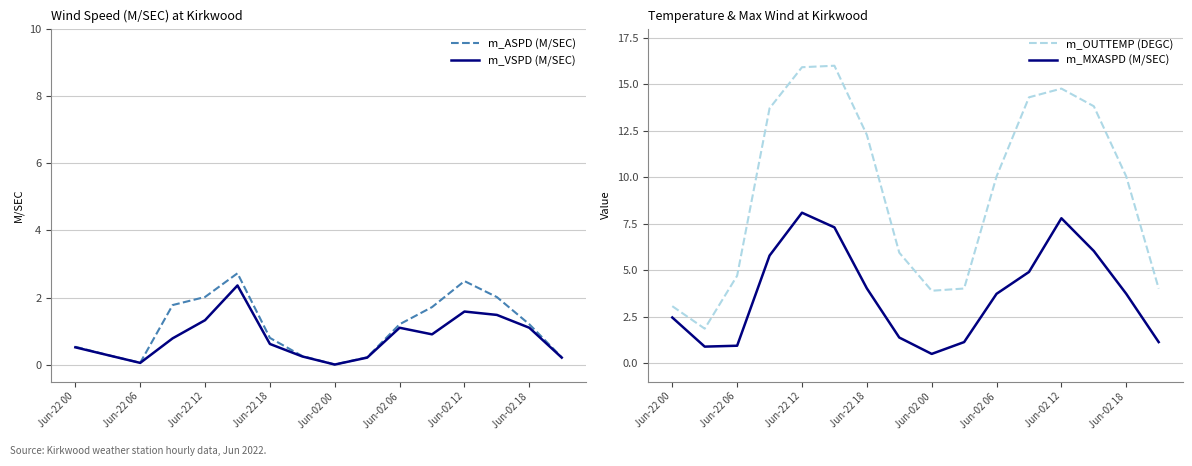

The m_VSPD (M/SEC) series shows 1.6 at Jun-02 12. True or false?

True